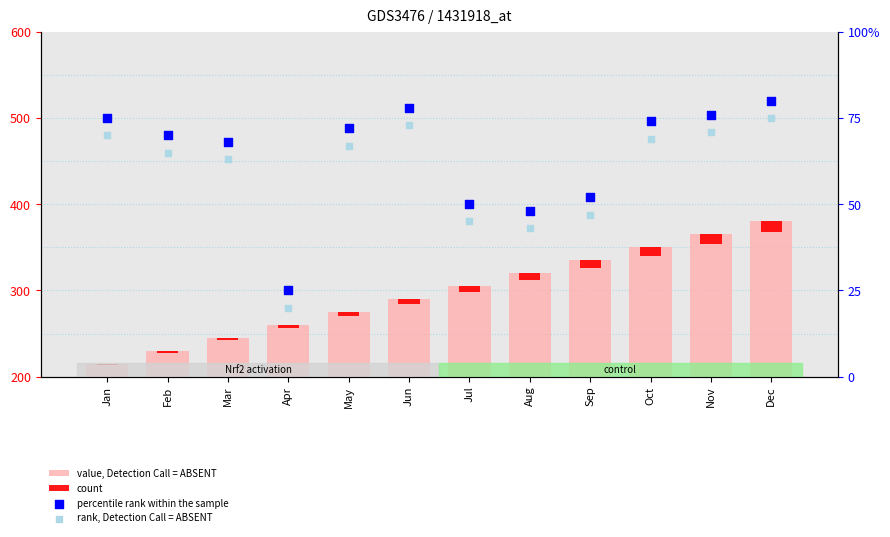

What are all the series names shown in the legend?

value, Detection Call = ABSENT, count, percentile rank within the sample, rank, Detection Call = ABSENT